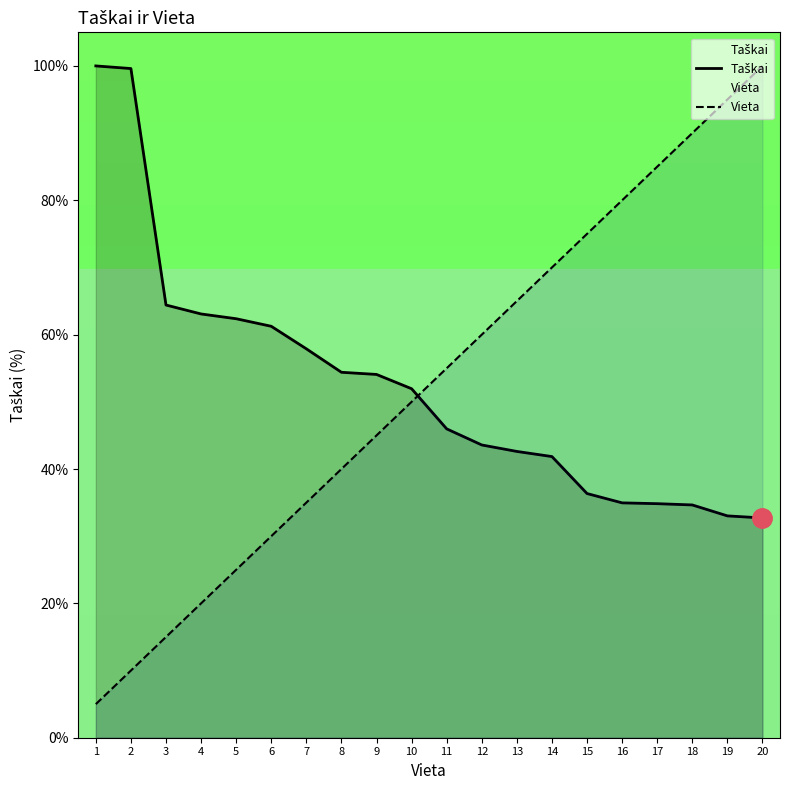

How many distinct data groups are displayed?

2